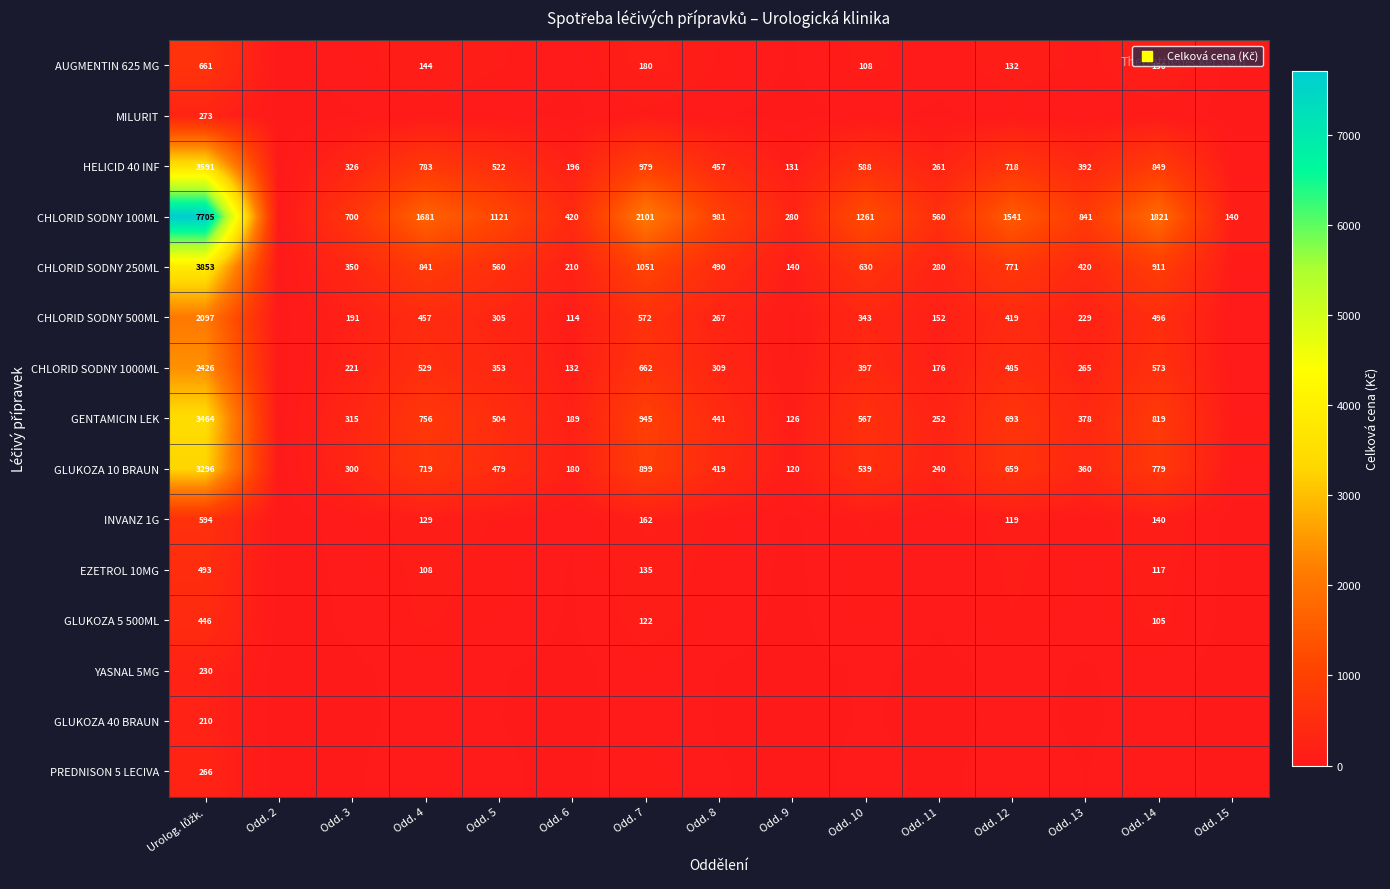

How many categories are shown in the chart?

15